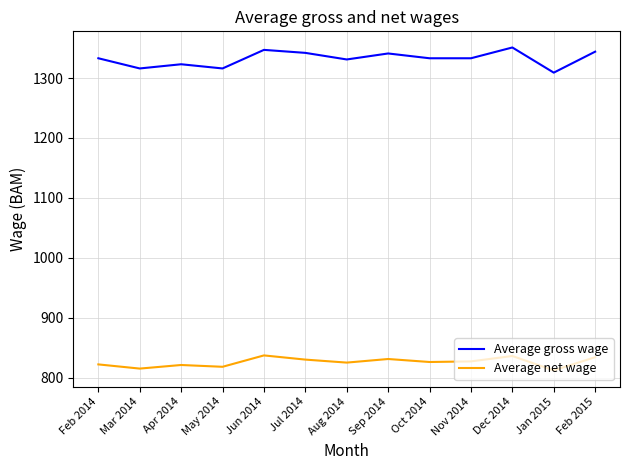

Which series changed the most between Mar 2014 and Oct 2014?

Average gross wage